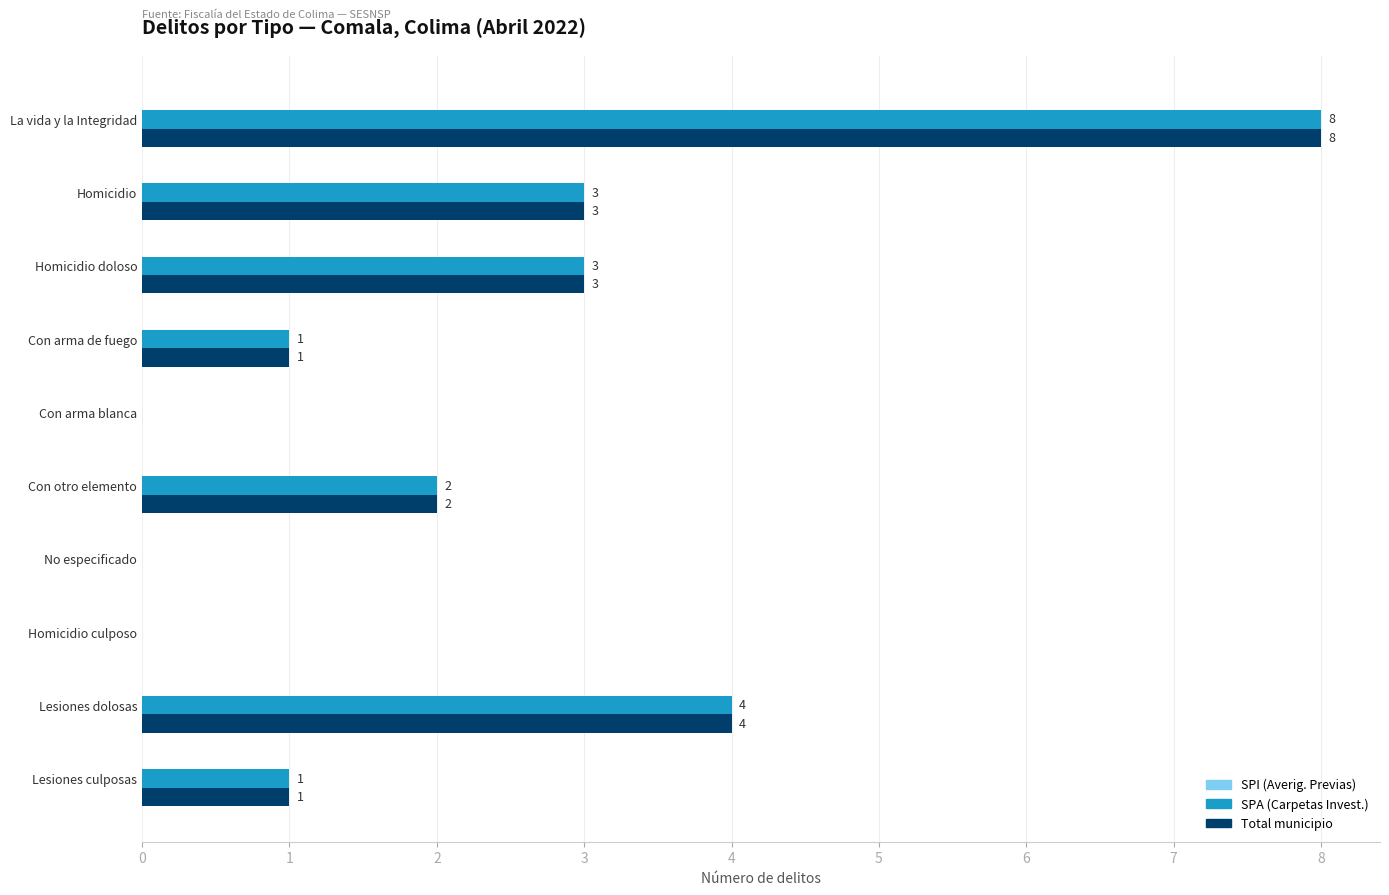

What is the sum of the SPA (Carpetas Invest.) values at Con arma blanca and La vida y la Integridad?

8